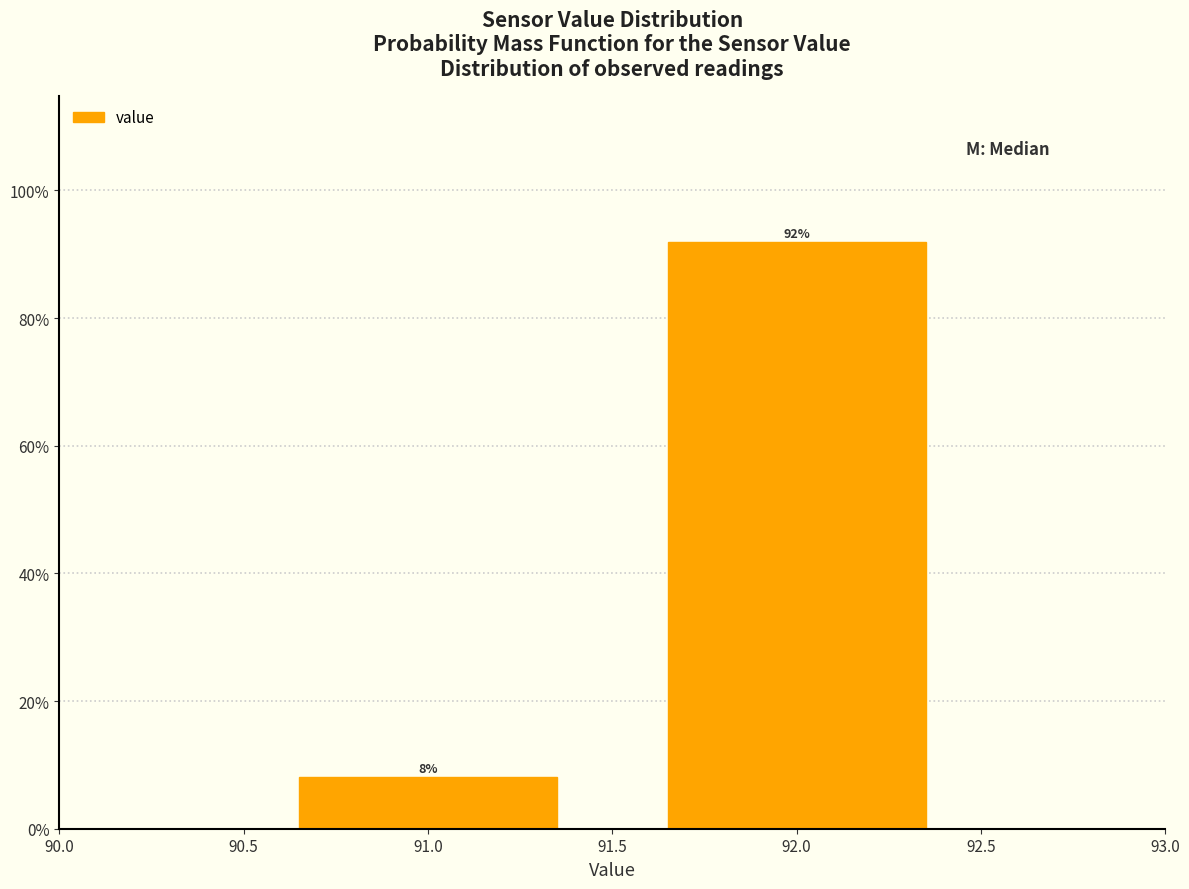

List the labels in order of value, largest first.

92.0, 91.0